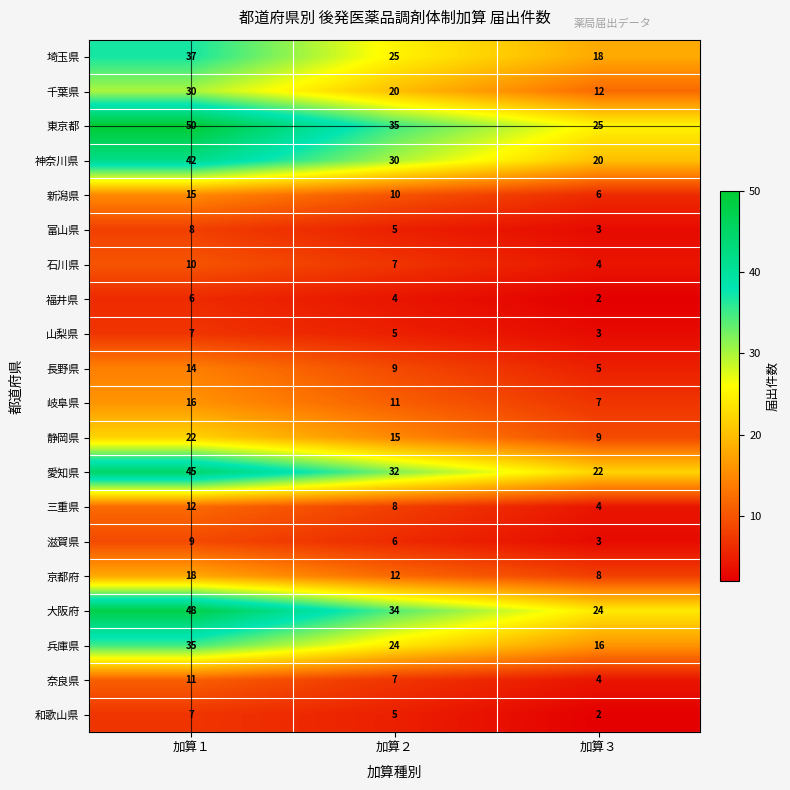

What is the maximum value shown in the chart?

50